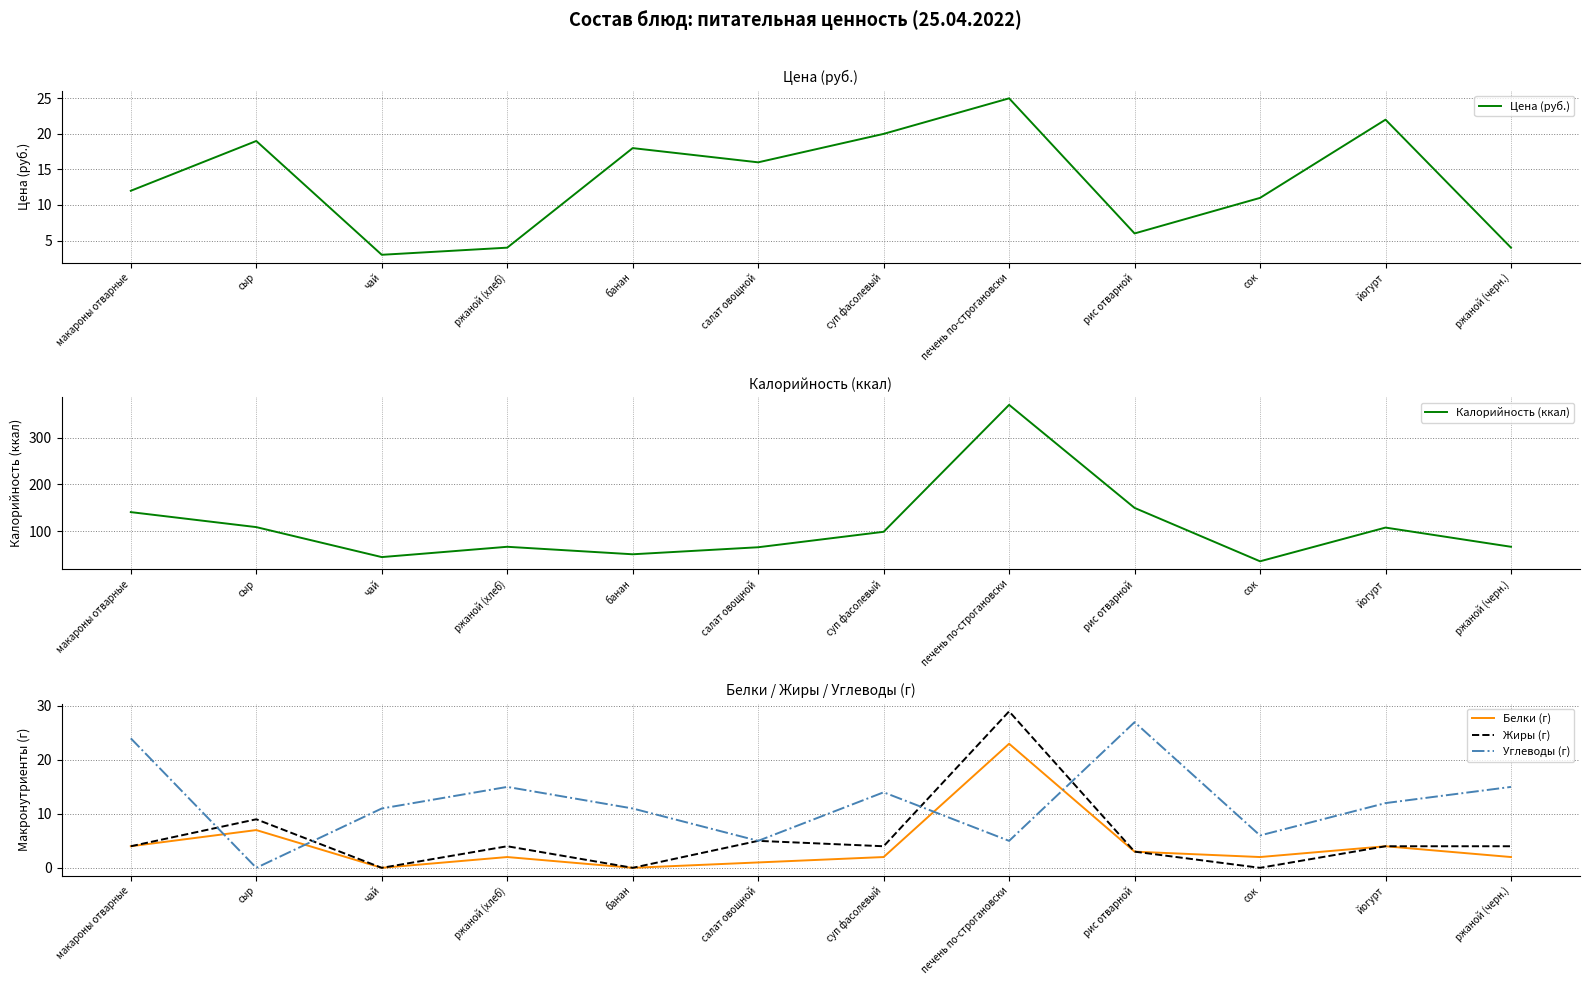

At how many categories does at least one series exceed 94?

6